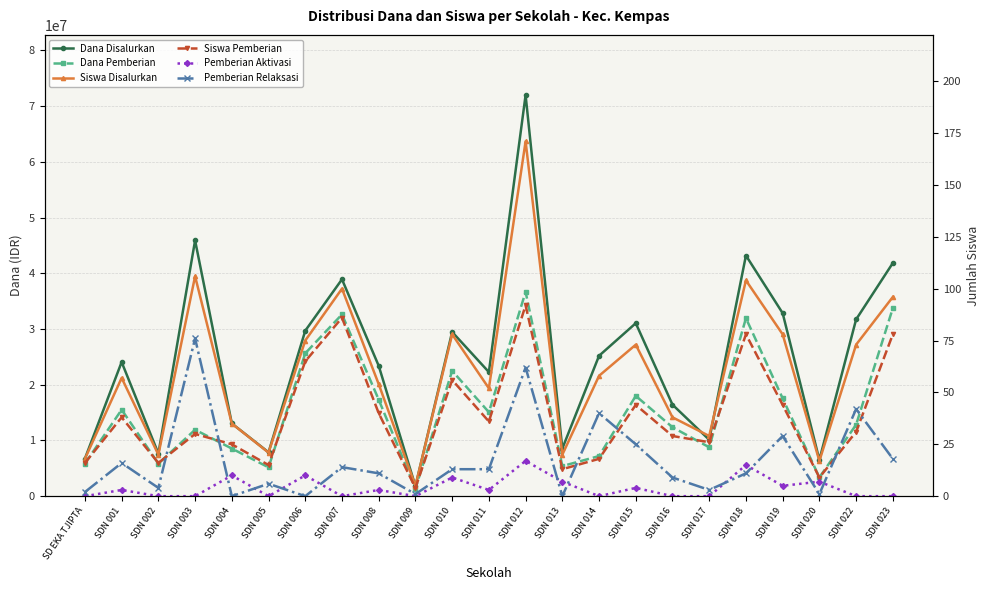

What is the sum of the Pemberian Relaksasi values at SDN 019 and SD EKA TJIPTA?

31